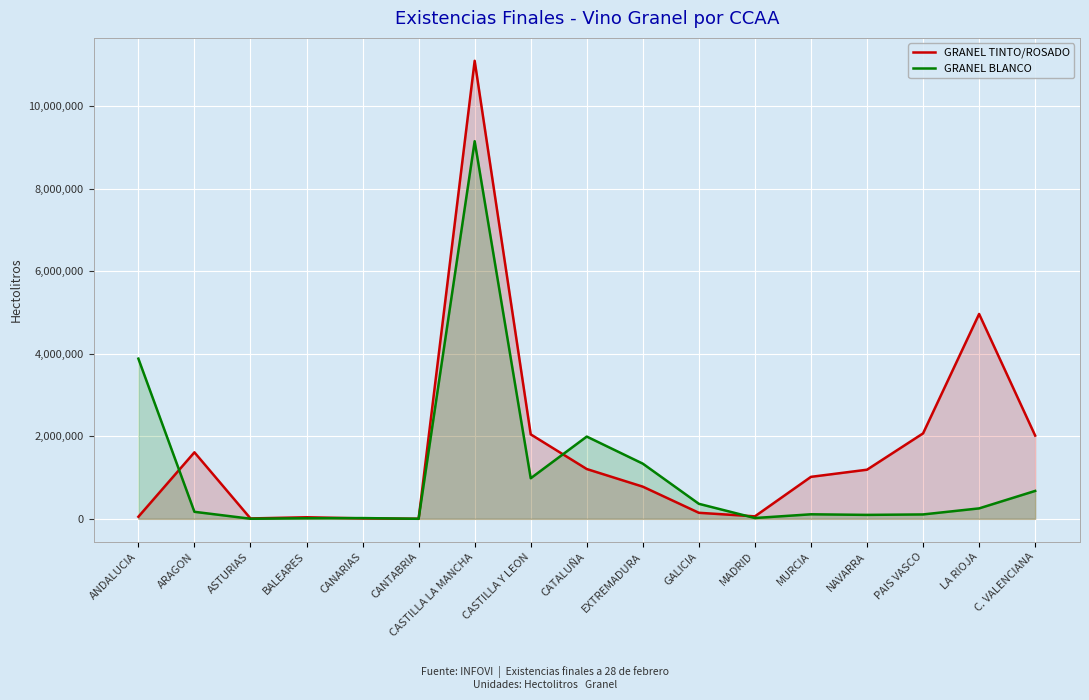

Count the number of data series in this chart.

2